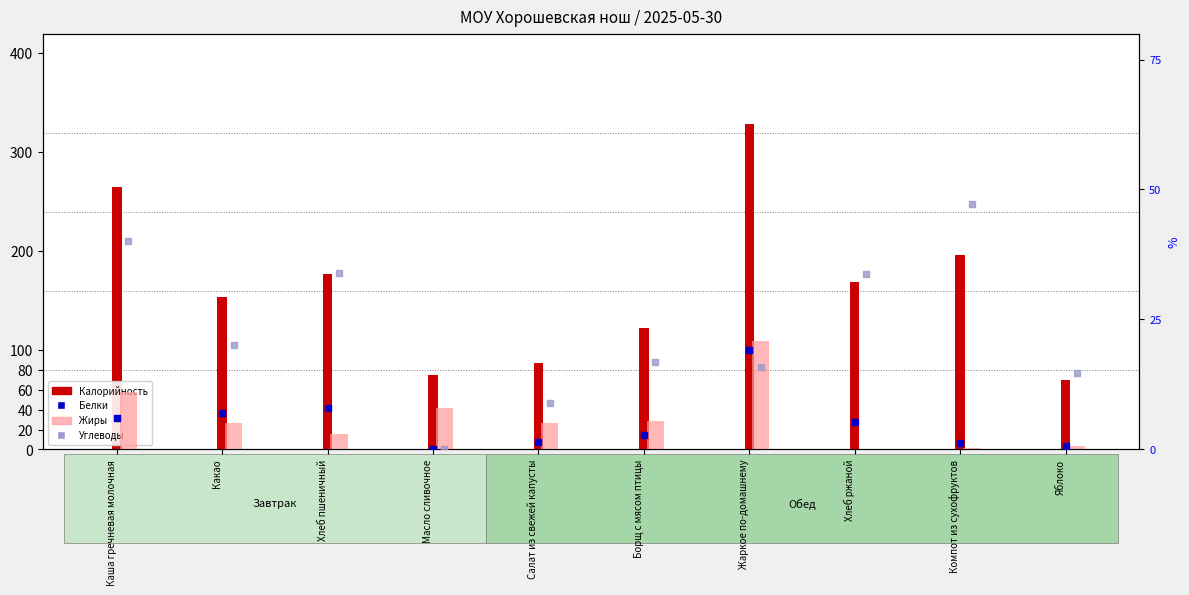

Which series has the largest total across all categories?

Калорийность